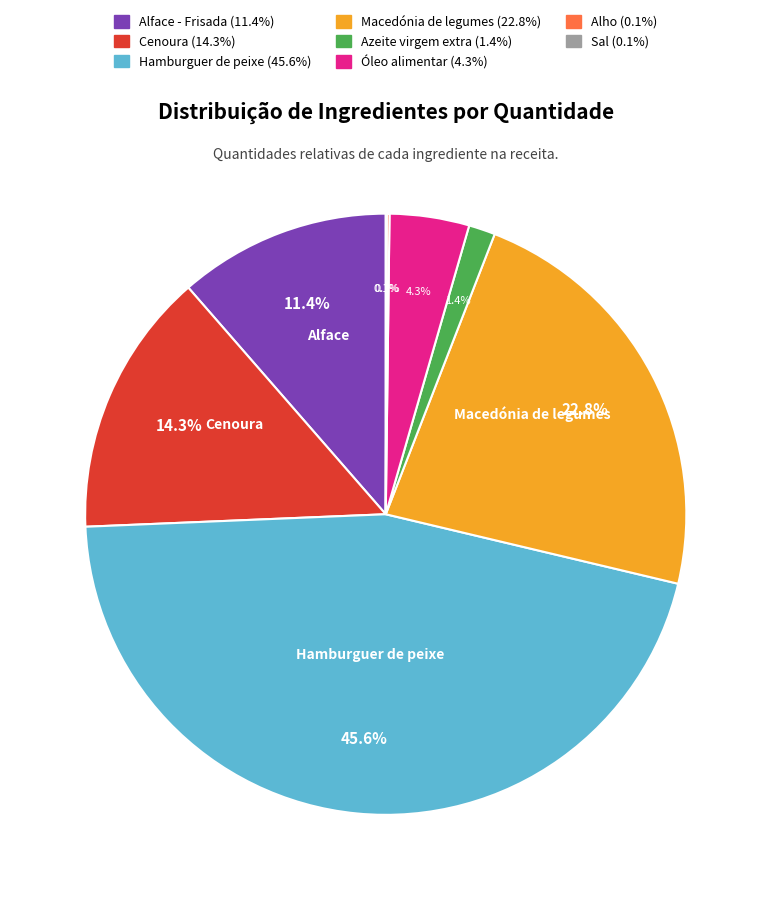

Is there a majority slice in this chart?

No